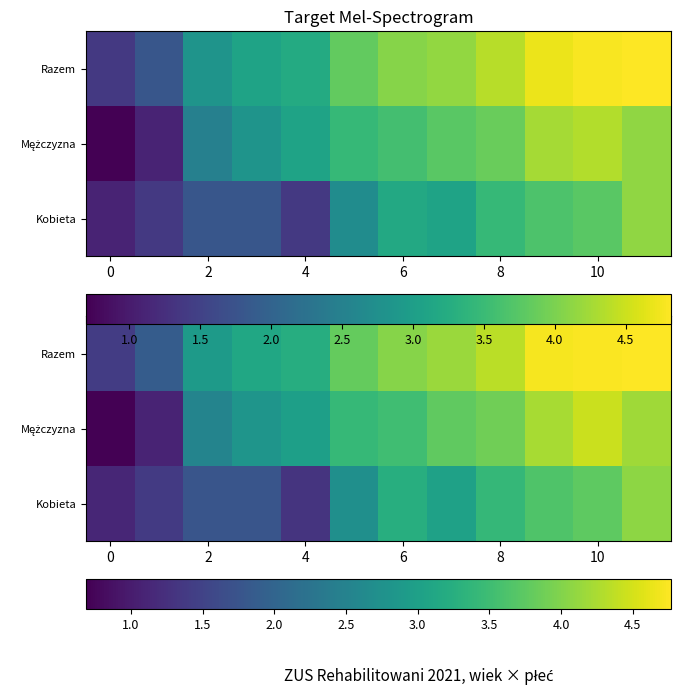

At how many categories does at least one series exceed 1?

12